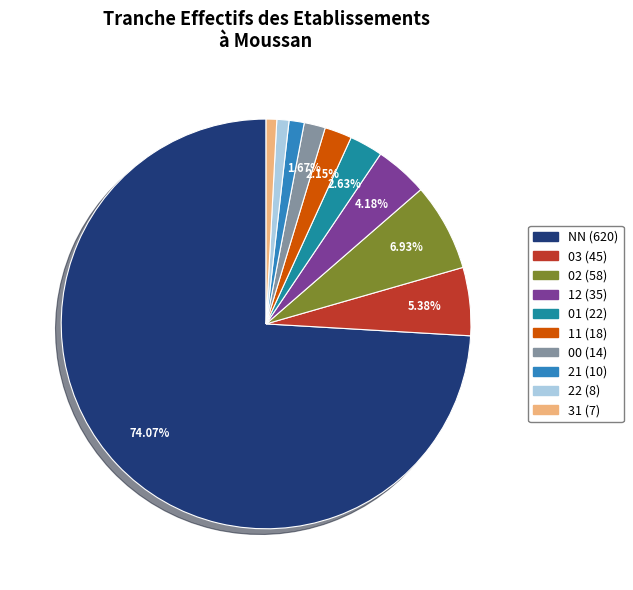

True or false: NN accounts for 59% of the total.

False